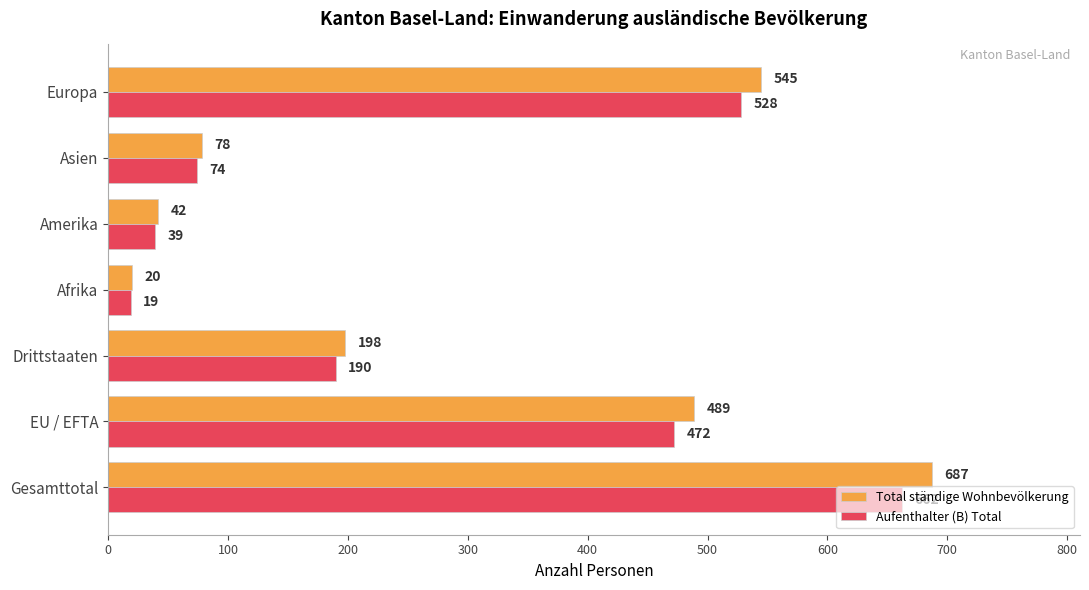

At how many categories does at least one series exceed 102?

4